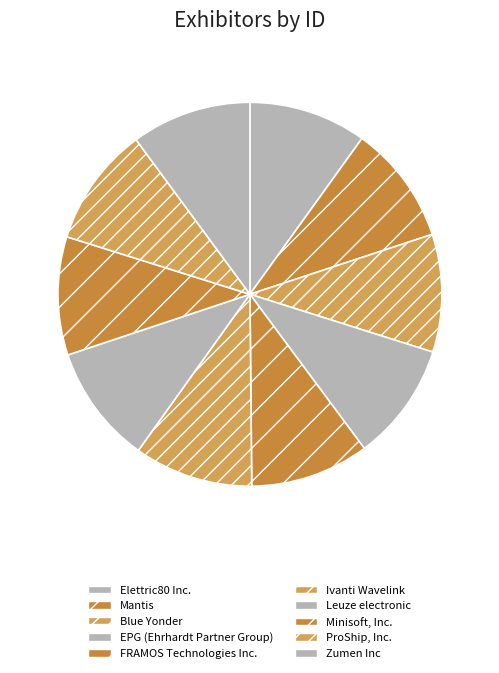

How many slices are in this pie chart?

10